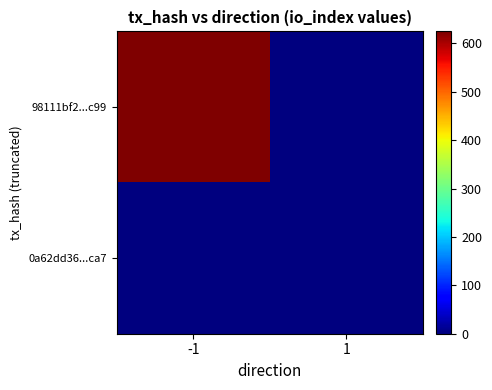

Rank the series by their average value, from lowest to highest.

0a62dd36...ca7, 98111bf2...c99